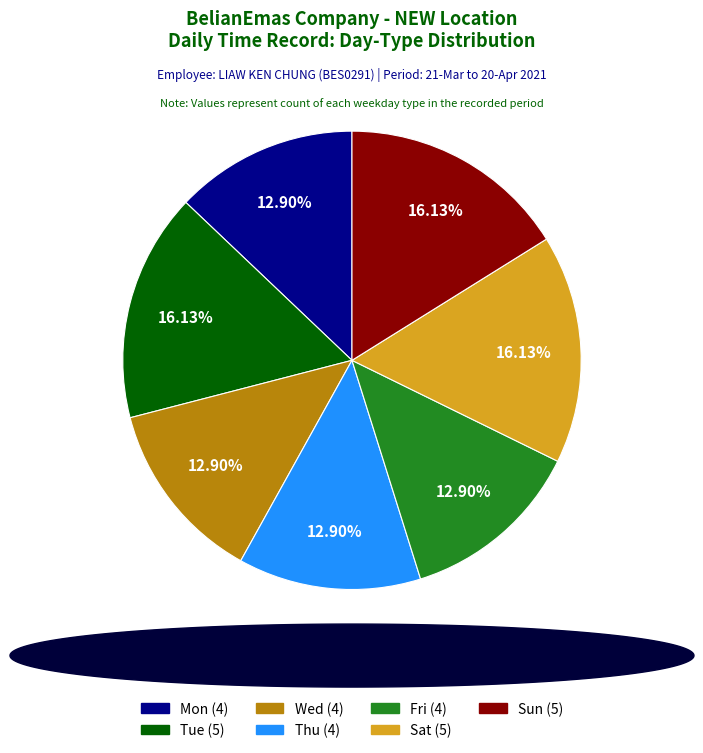

How many segments does this pie chart have?

7